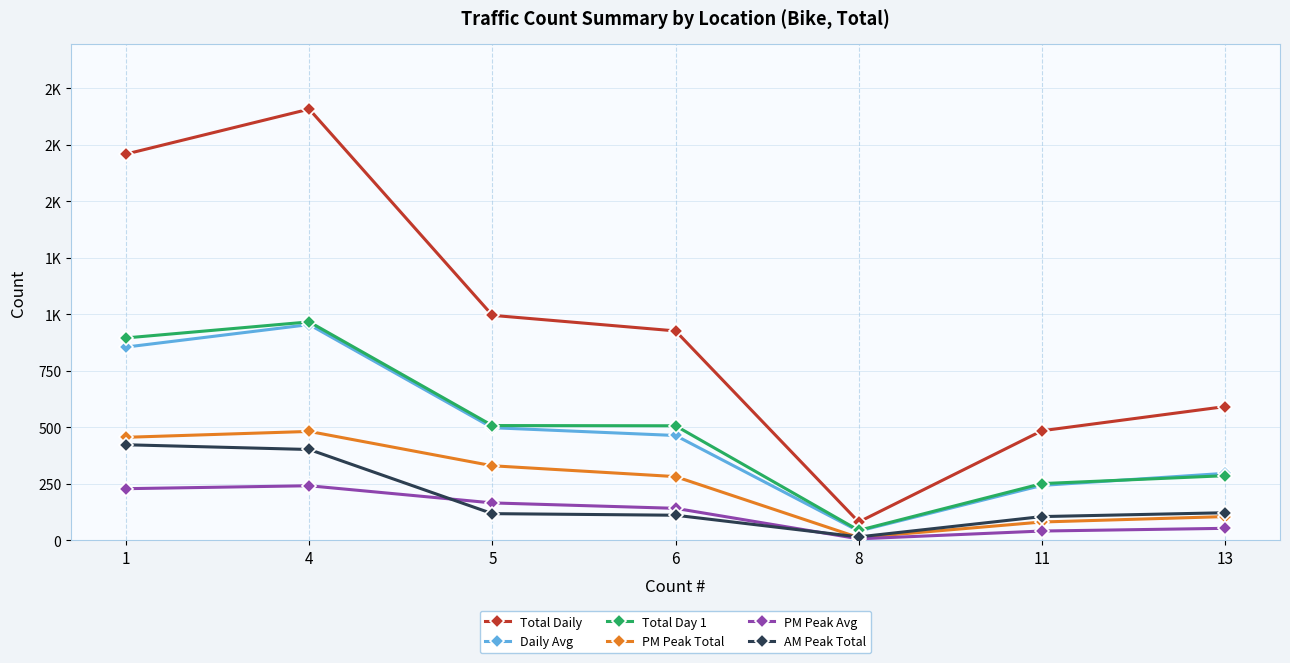

Rank the series by their maximum value, from lowest to highest.

PM Peak Avg, AM Peak Total, PM Peak Total, Daily Avg, Total Day 1, Total Daily